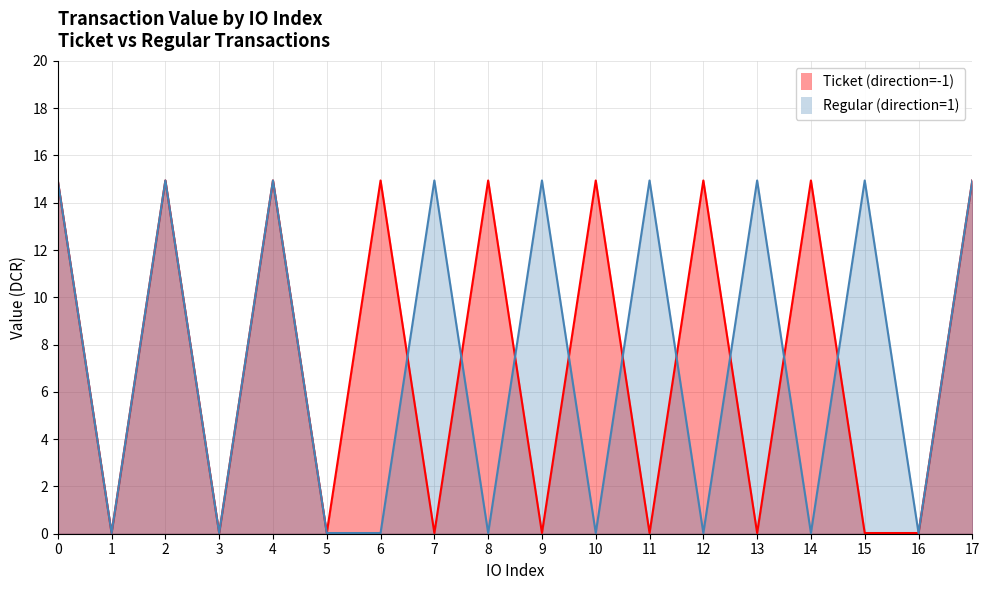

Where is Regular (direction=1) nearest to the value 7?

1